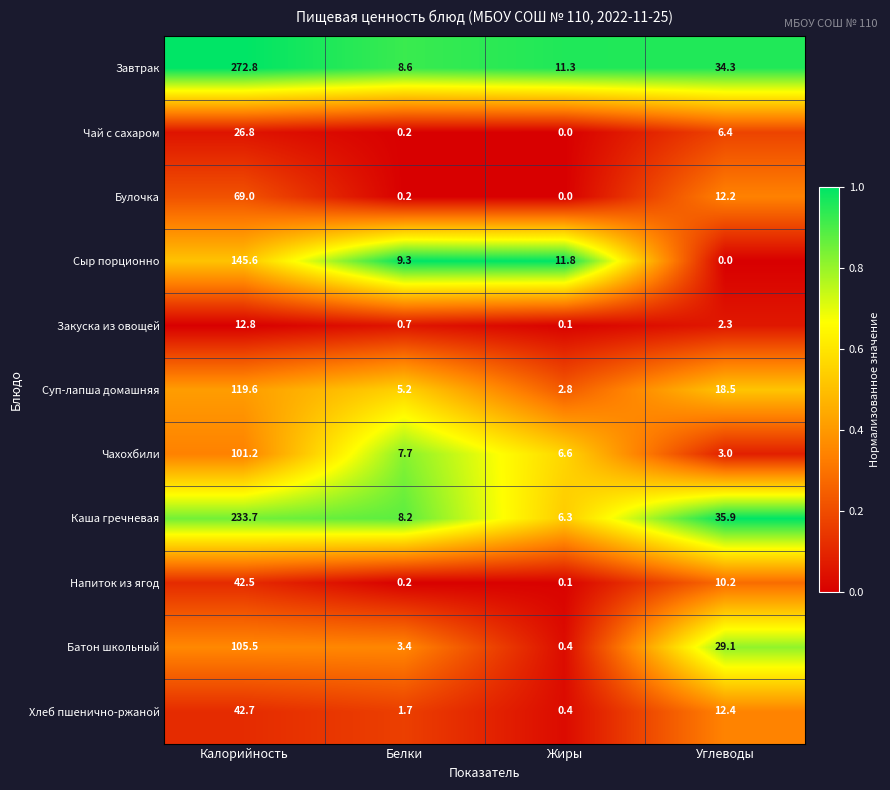

Between Белки and Углеводы, which series saw the biggest shift?

Каша гречневая